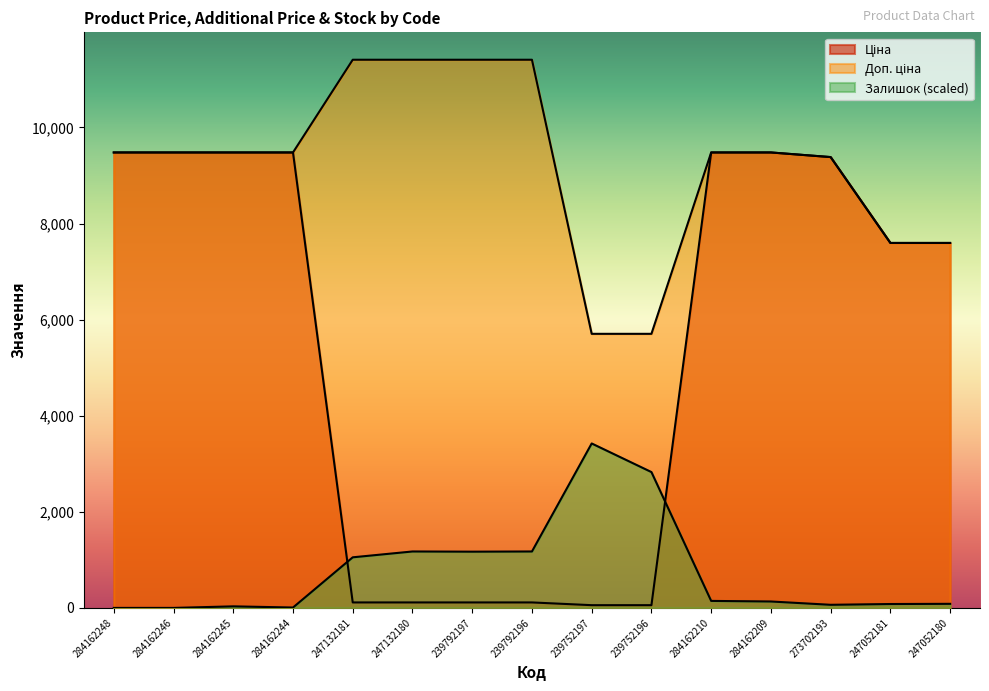

True or false: Ціна and Доп. ціна intersect in this chart.

False